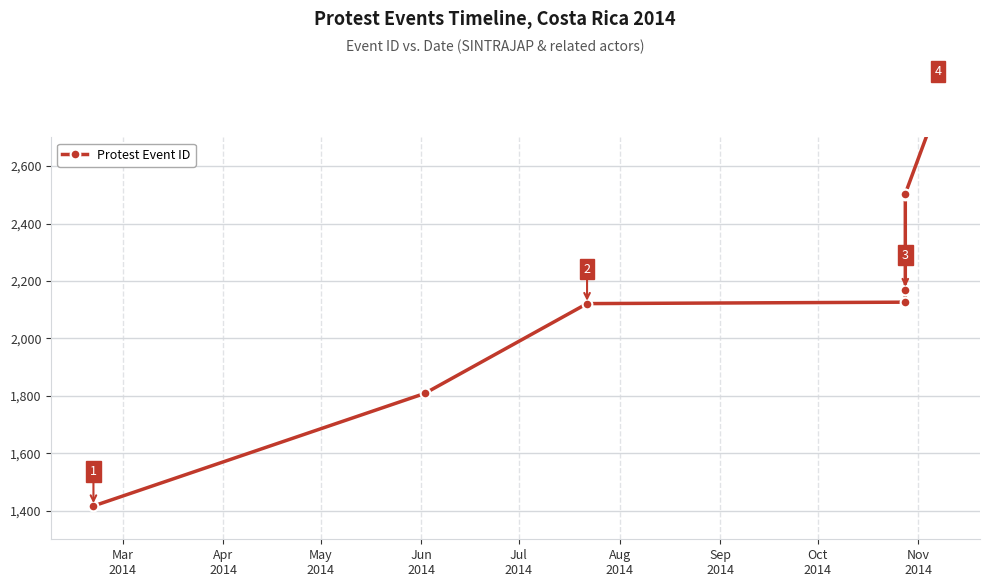

True or false: the data shows 463 at May
2014.

False